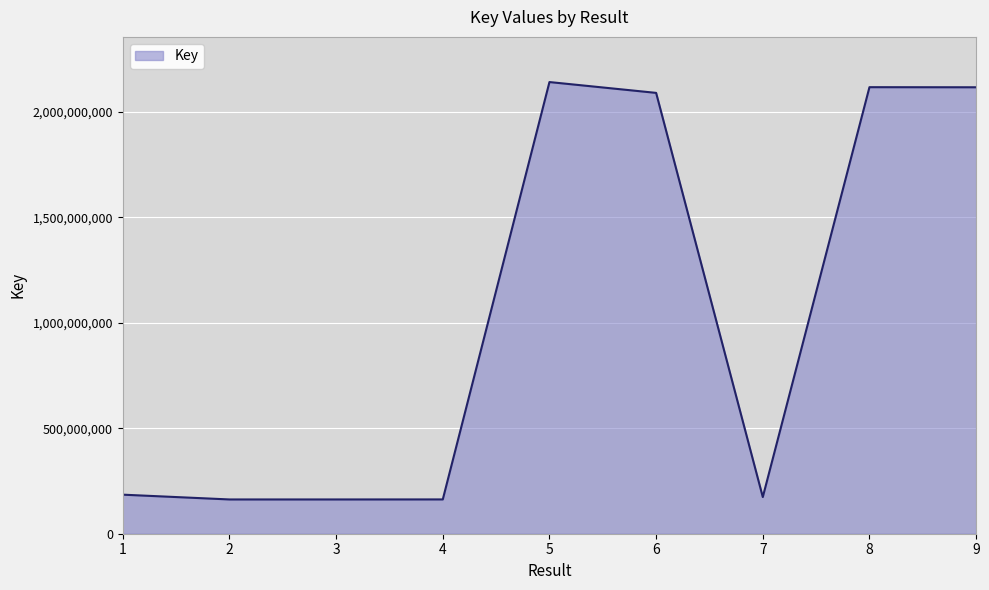

Which has a higher value, 8 or 2?

8